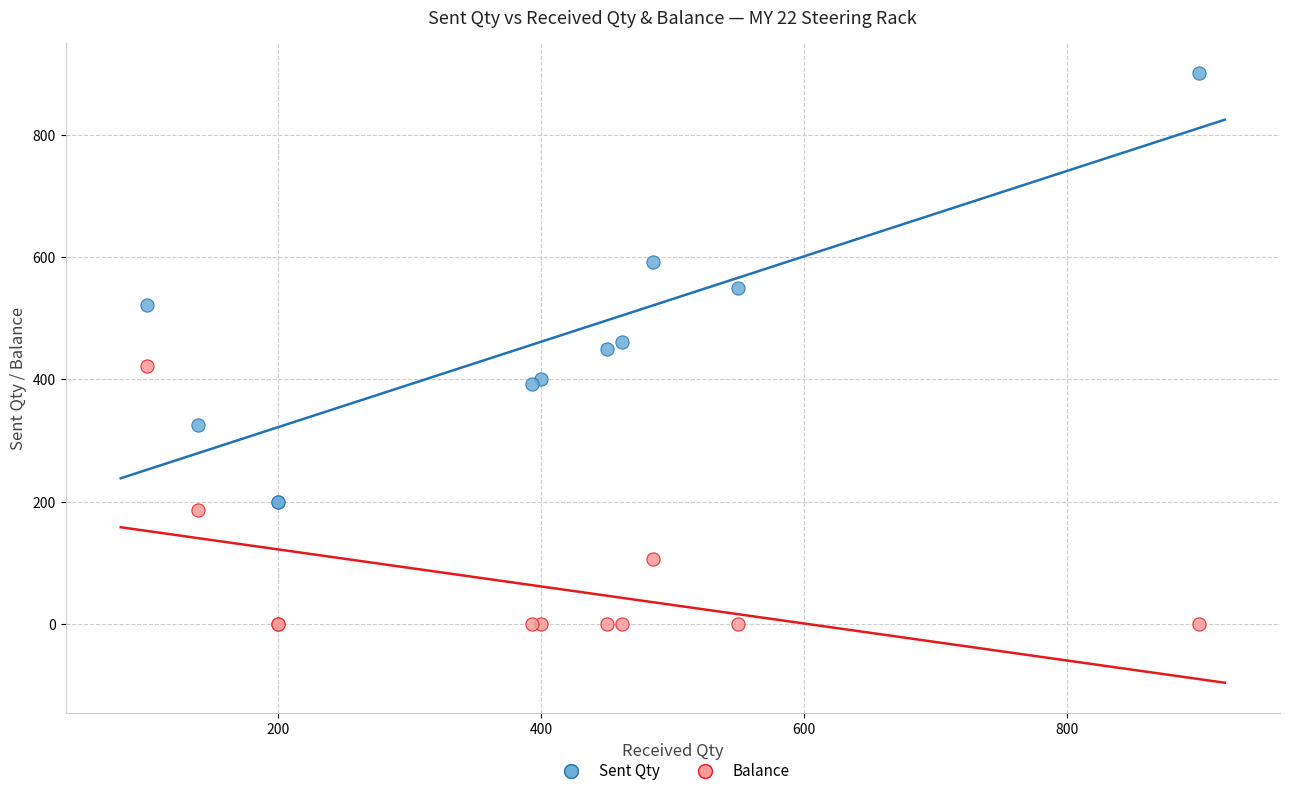

Which series reaches the maximum Y coordinate?

Sent Qty